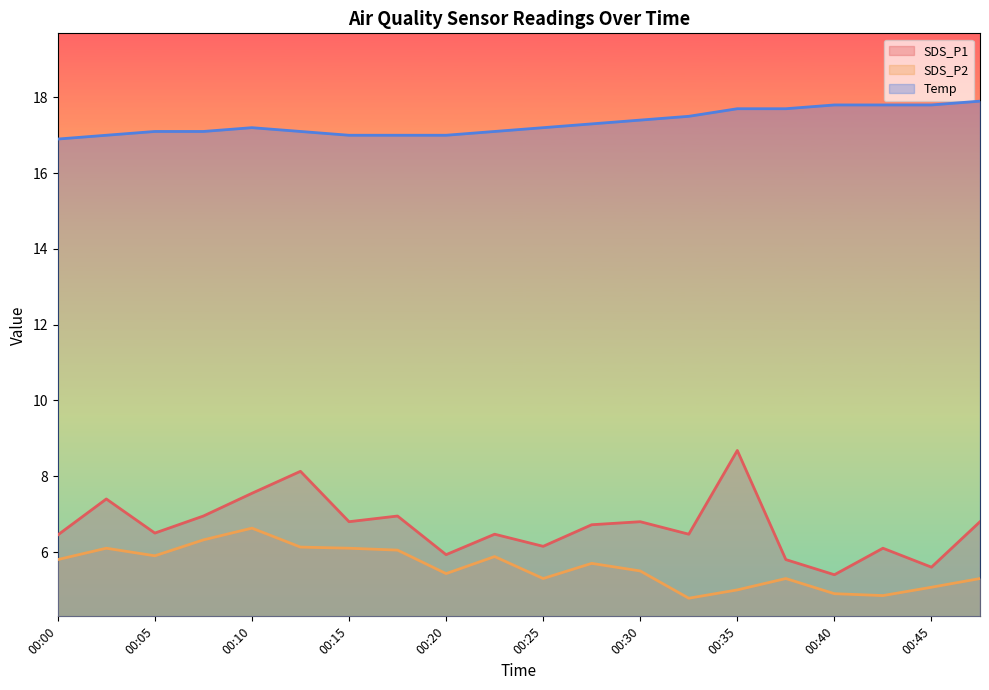

True or false: SDS_P1 and Temp cross at least once.

False